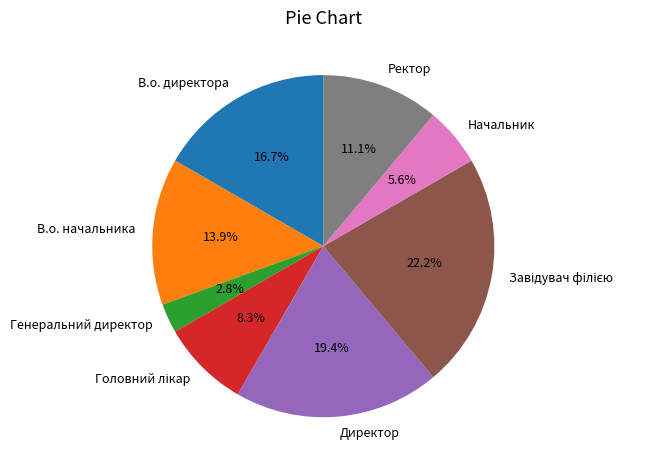

The Генеральний директор slice represents 3% of the pie. True or false?

True